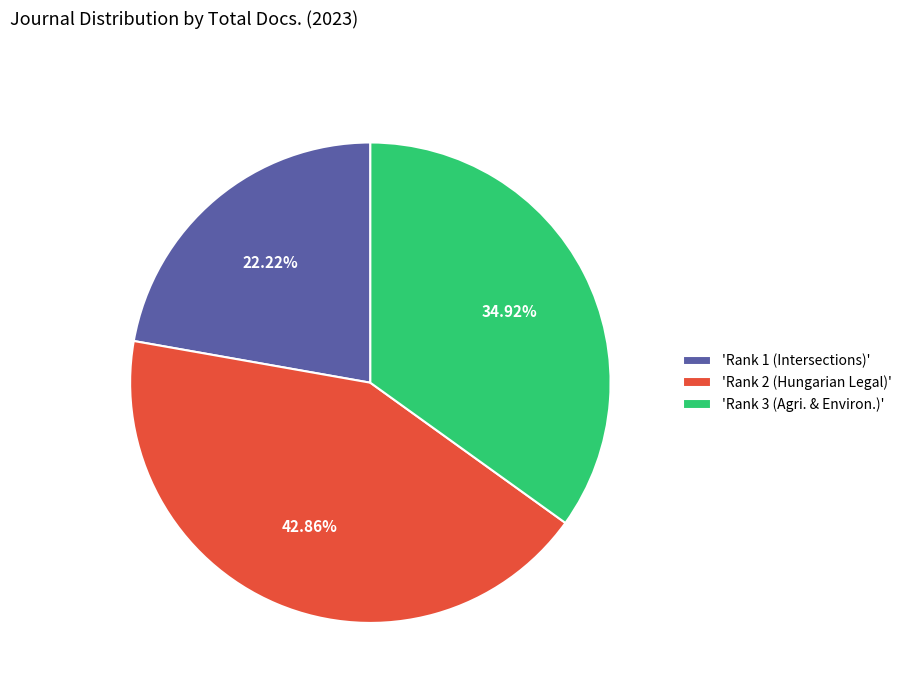

Combined, do 'Rank 1 (Intersections)' and 'Rank 3 (Agri. & Environ.)' account for over 50%?

Yes